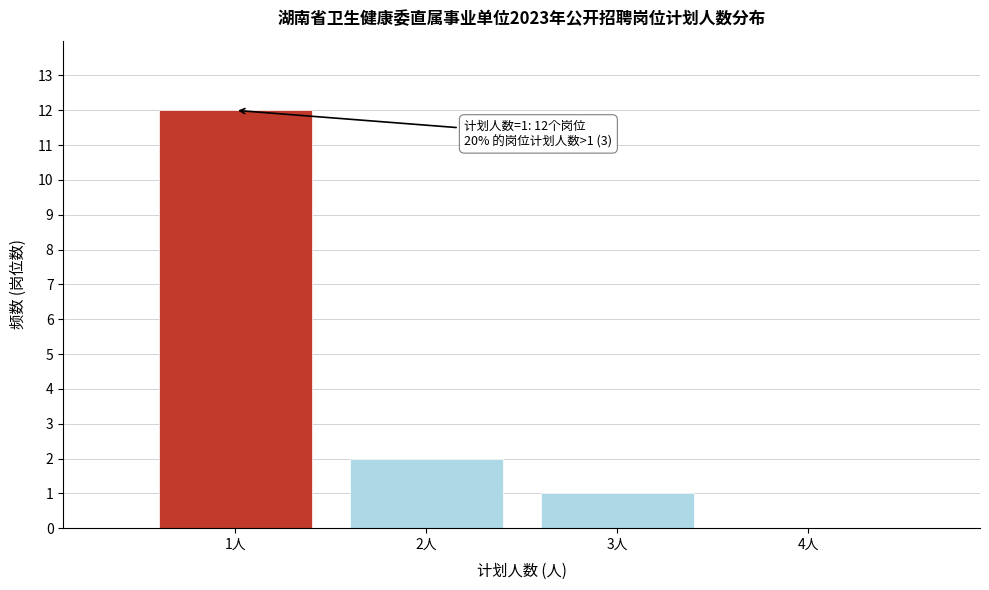

Over which range of the x-axis is the bar tallest?

0.5 to 1.5